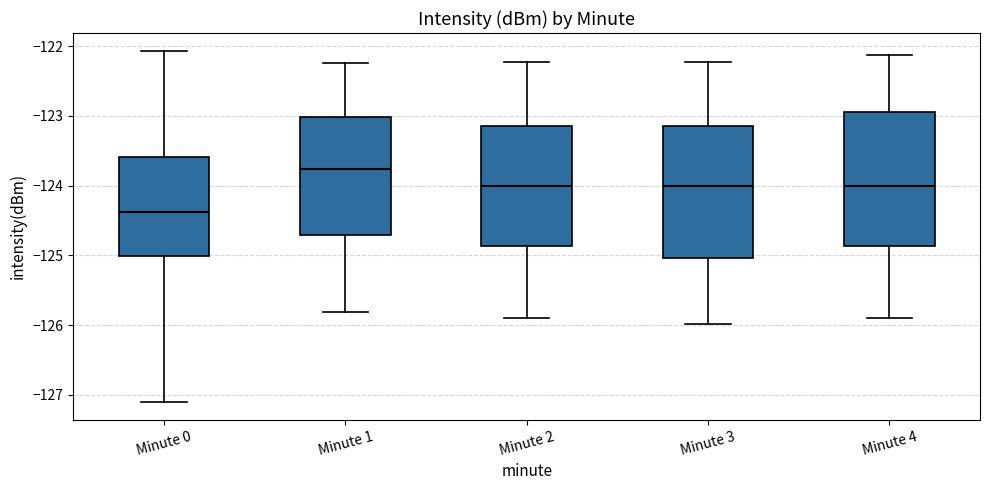

Reading left to right, transcribe this box plot: for each box, give where its median line is, the range the box spans, and where its two whiskers end, as read against the y-axis. The values are not printed on the chart, so give them approximately, as read against the axis.

Minute 0: median -124.4, box -125.0 to -123.6, whiskers -127.1 to -122.1
Minute 1: median -123.8, box -124.7 to -123.0, whiskers -125.8 to -122.2
Minute 2: median -124.0, box -124.9 to -123.1, whiskers -125.9 to -122.2
Minute 3: median -124.0, box -125.0 to -123.1, whiskers -126.0 to -122.2
Minute 4: median -124.0, box -124.9 to -122.9, whiskers -125.9 to -122.1